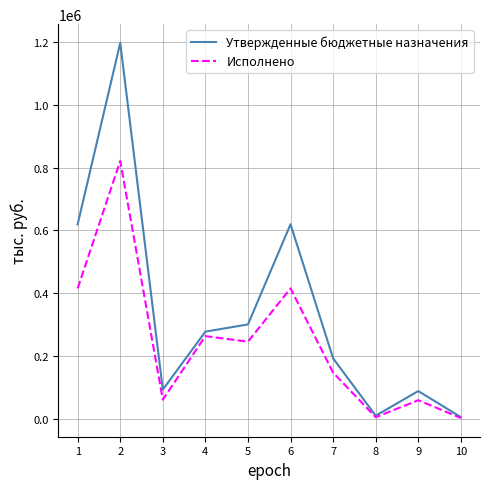

The value of Исполнено at 9 is 58397.2. True or false?

True